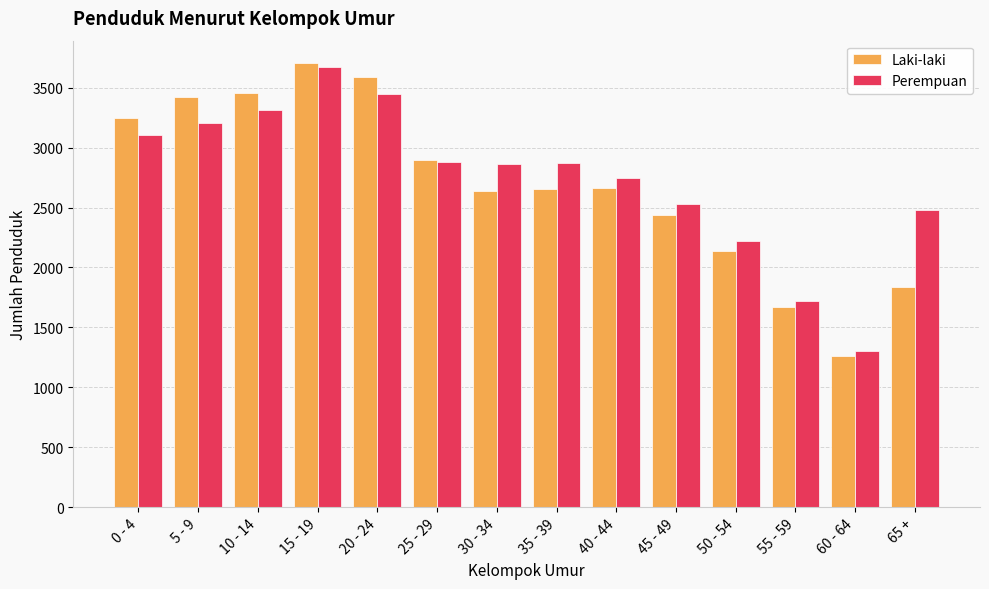

At which category is the sum across all series the highest?

15 - 19